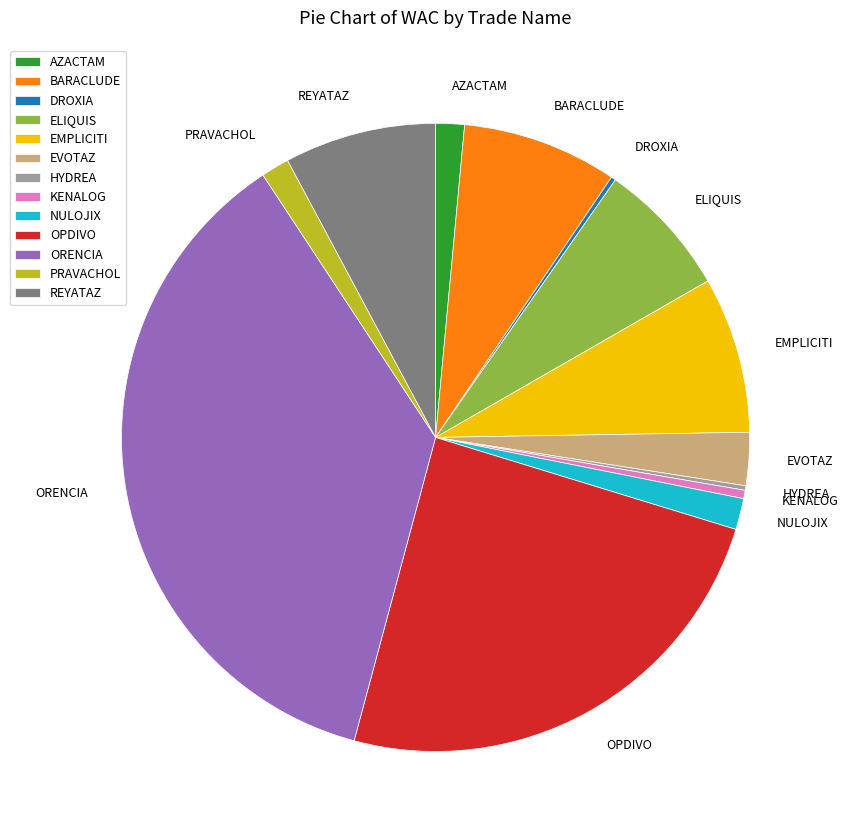

What is the ratio of the value at PRAVACHOL to the value at NULOJIX?

0.9